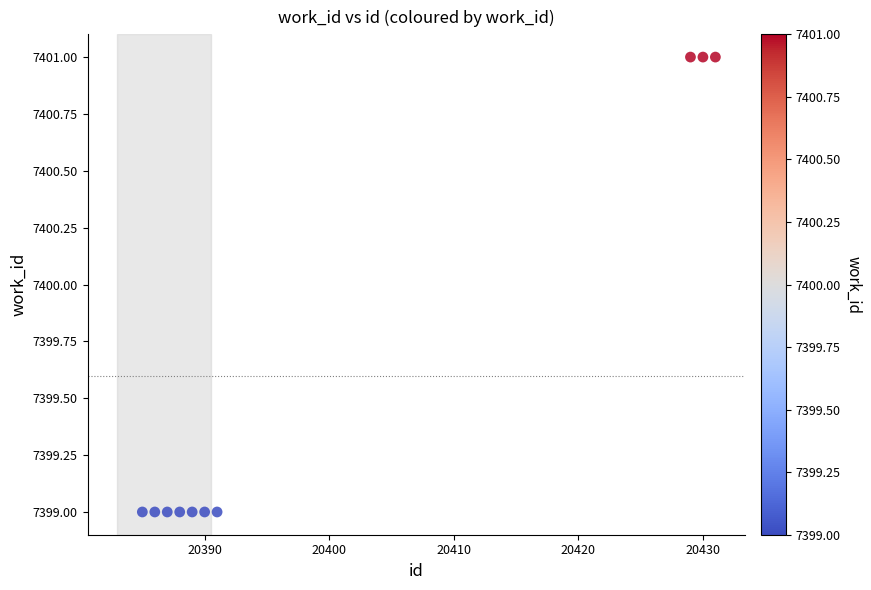

What is the average Y value?

7400